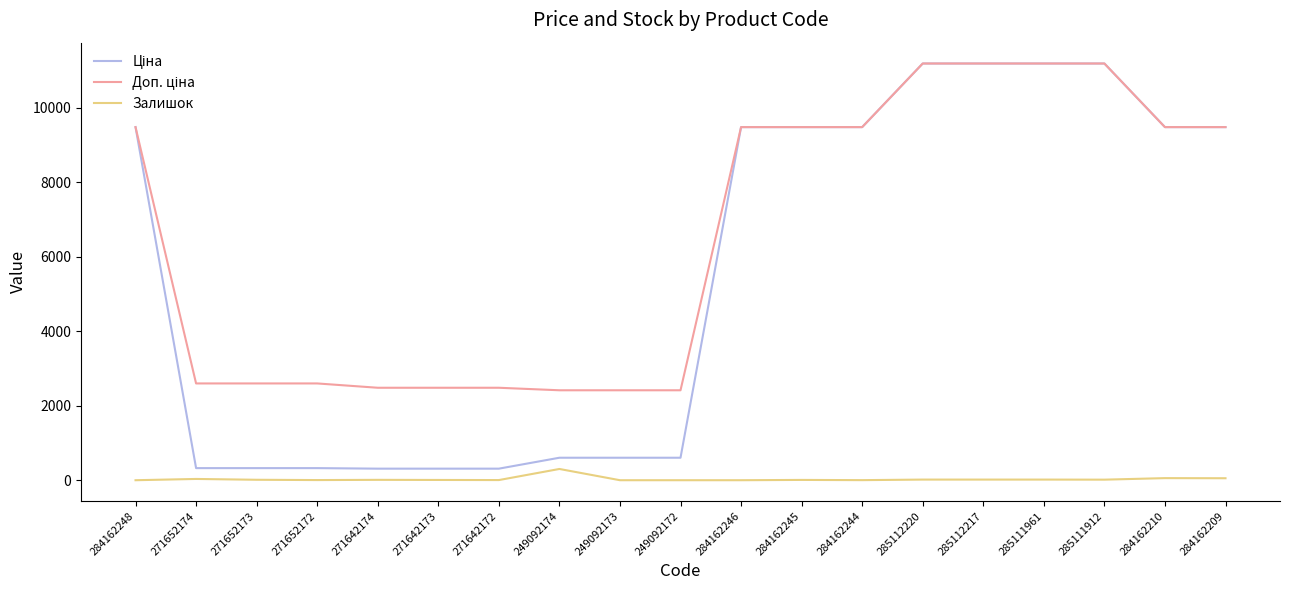

What is the greatest value displayed?

11188.2